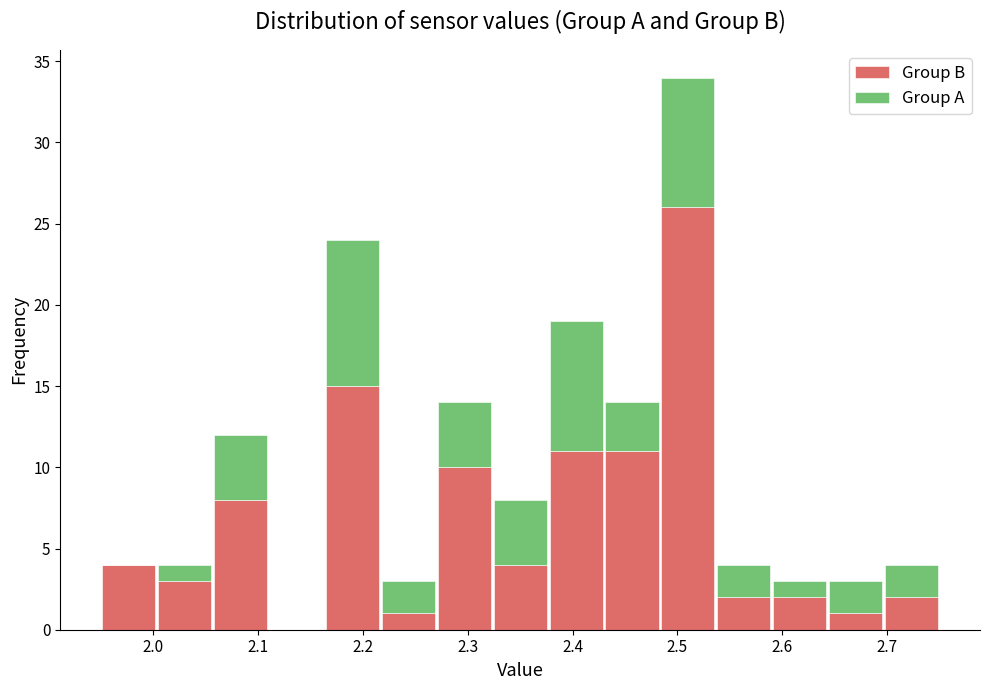

What is the total height of the stacked bar covering 2.38 to 2.43 on the x-axis? Neither the bar edges nor the heights are printed on the chart, so give them approximately, as read against the axes.

19